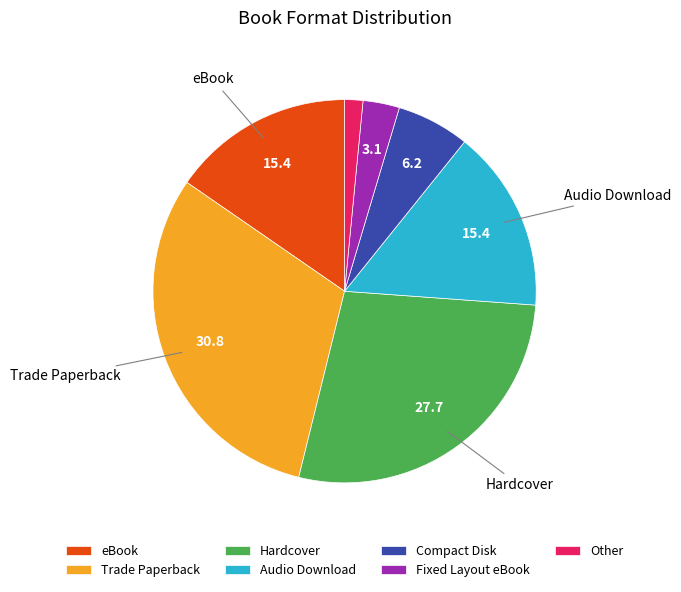

Which slice is the largest?

Trade Paperback